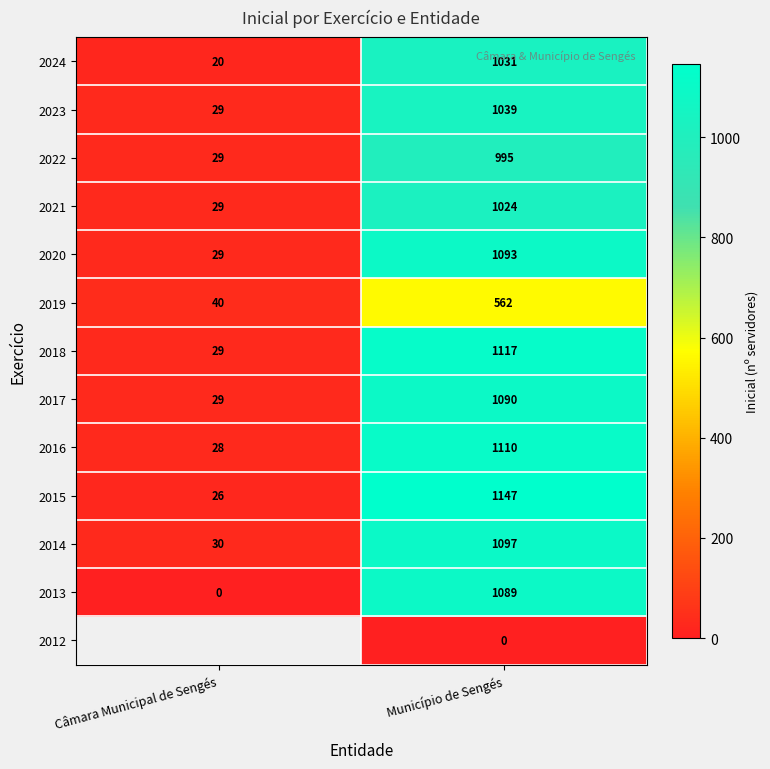

Is it true that 2019 equals 22.4 at Câmara Municipal de Sengés?

False